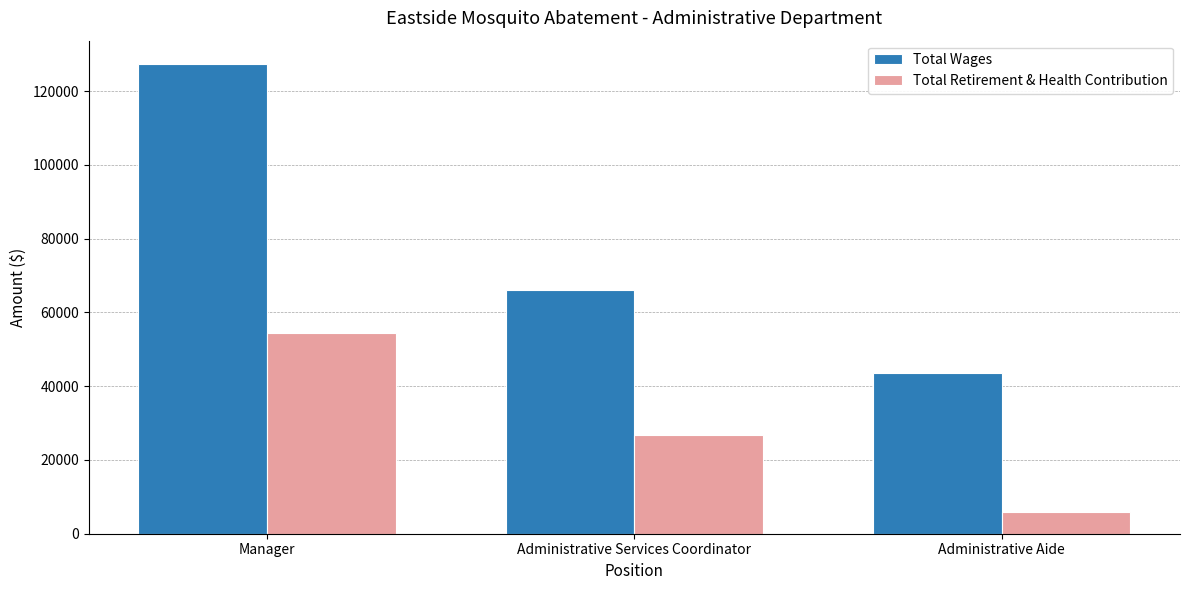

What is the sum of all Total Retirement & Health Contribution values?

87011